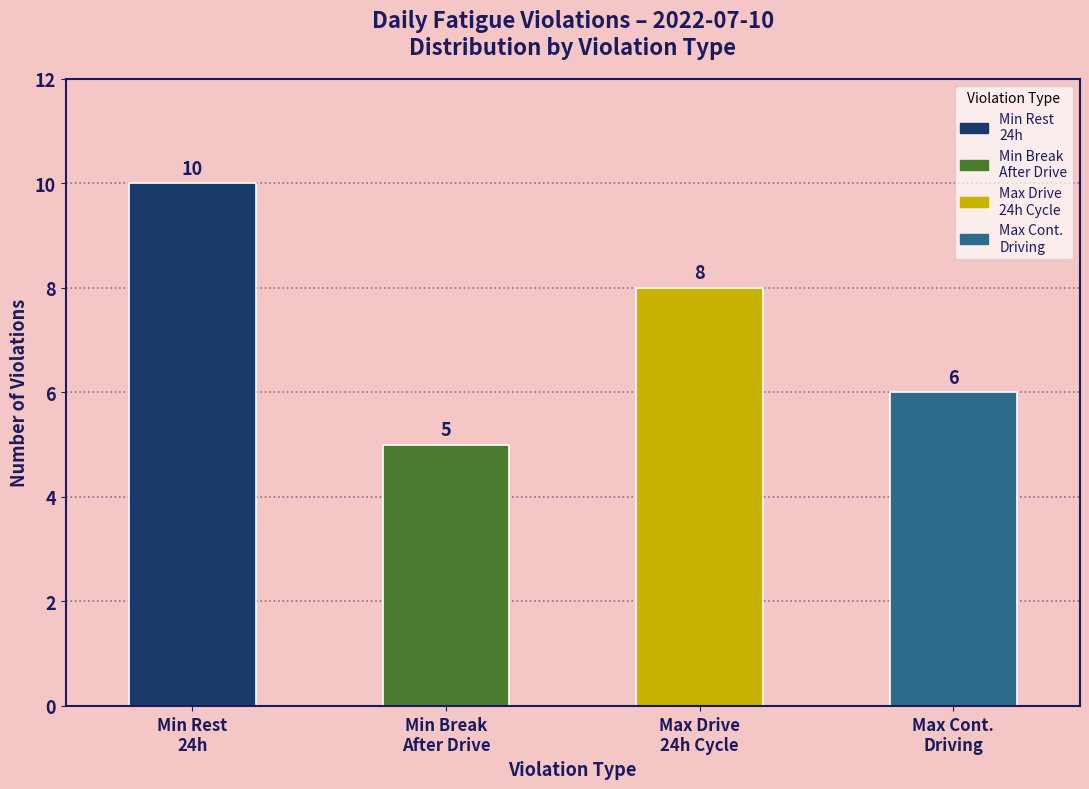

Reading right to left, what are all the values shown in this chart?

6	8	5	10